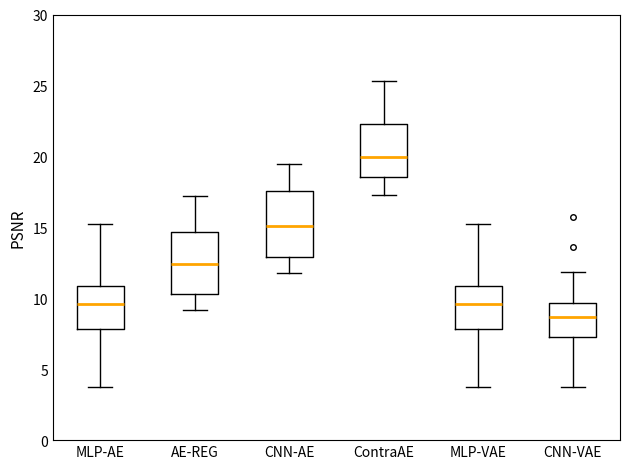

Reading left to right, read every box against the y-axis: the position of its median line, the range the box covers, and the ends of its whiskers. The values are not printed on the chart, so give them approximately, as read against the axis.

MLP-AE: median 9.5, box 8.0 to 11.0, whiskers 3.5 to 15.0
AE-REG: median 12.5, box 10.5 to 14.5, whiskers 9.0 to 17.0
CNN-AE: median 15.0, box 13.0 to 17.5, whiskers 12.0 to 19.5
ContraAE: median 20.0, box 18.5 to 22.5, whiskers 17.5 to 25.5
MLP-VAE: median 9.5, box 8.0 to 11.0, whiskers 3.5 to 15.0
CNN-VAE: median 8.5, box 7.5 to 9.5, whiskers 3.5 to 12.0